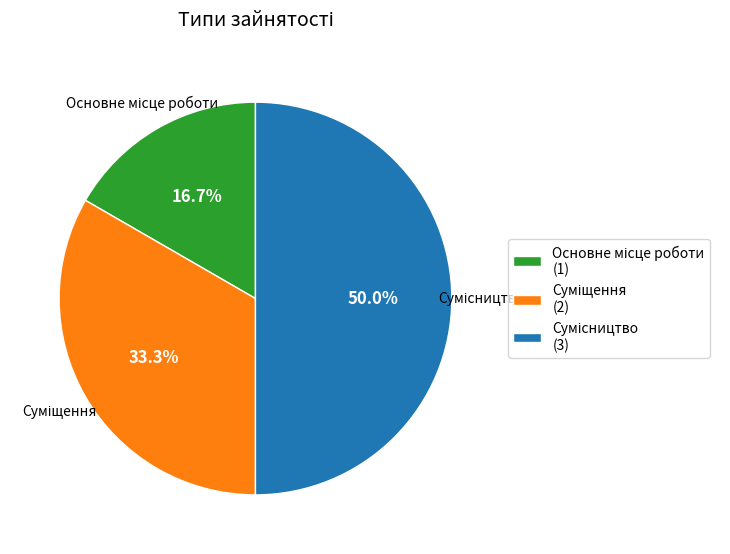

Which category has the biggest portion of the pie?

Сумісництво